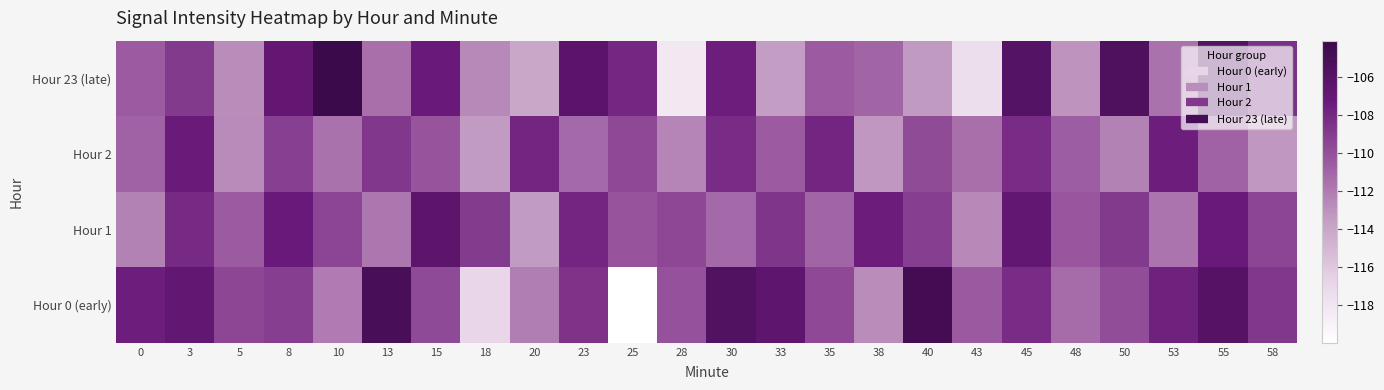

What is the total value across all series at 13?

-437.1